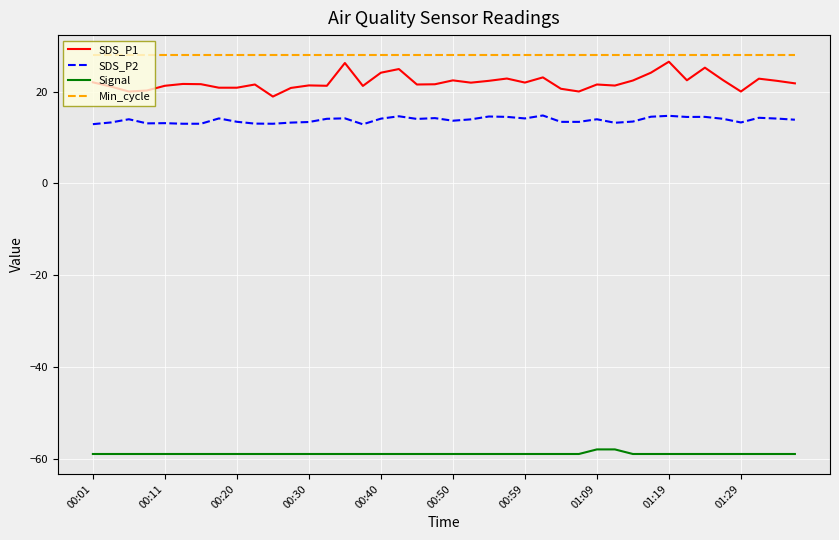

How many series are shown in this chart?

4